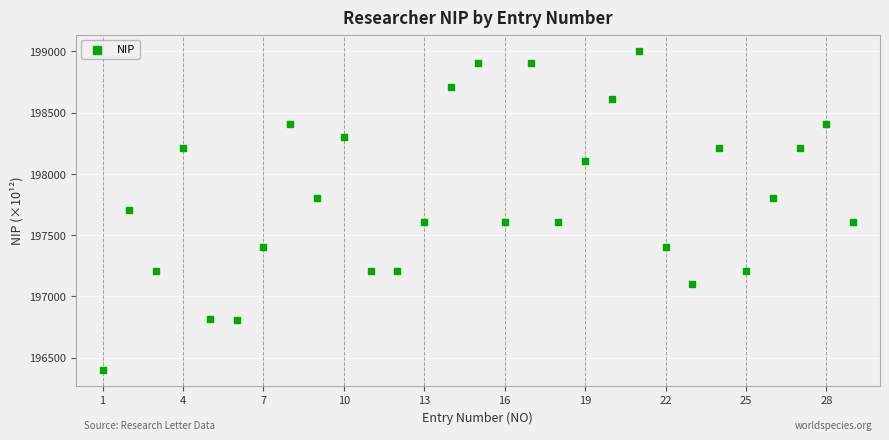

What is the range of X values (max minus min)?

28.0